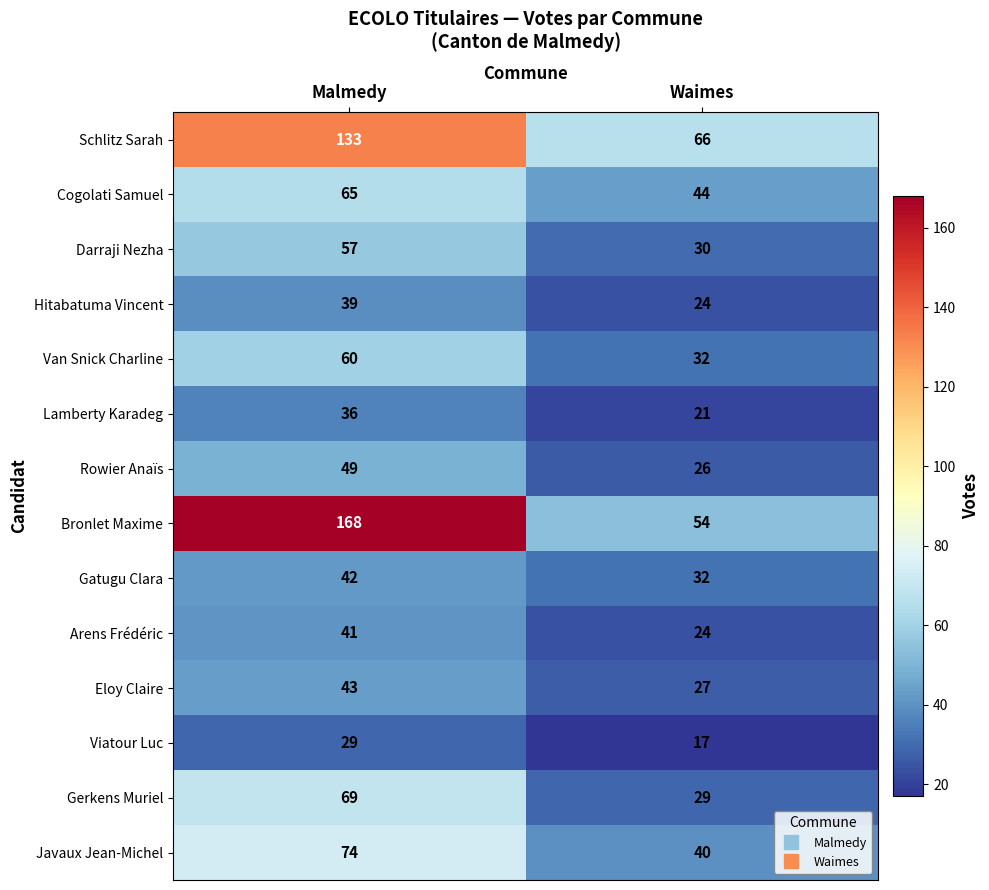

What is the difference between the Van Snick Charline values at Malmedy and Waimes?

28